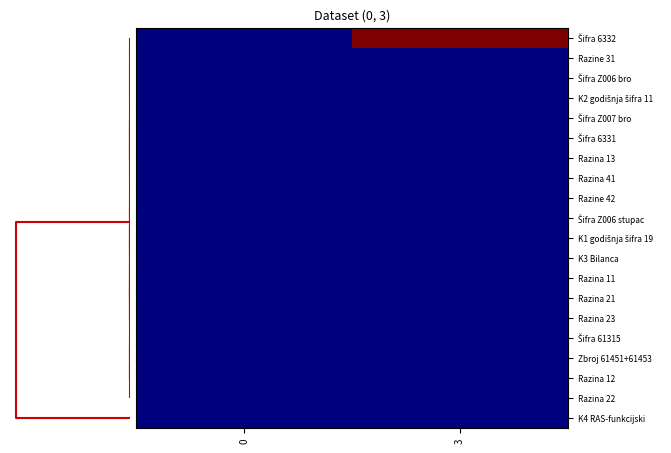

Which series has the largest range (max minus min)?

Šifra 6332